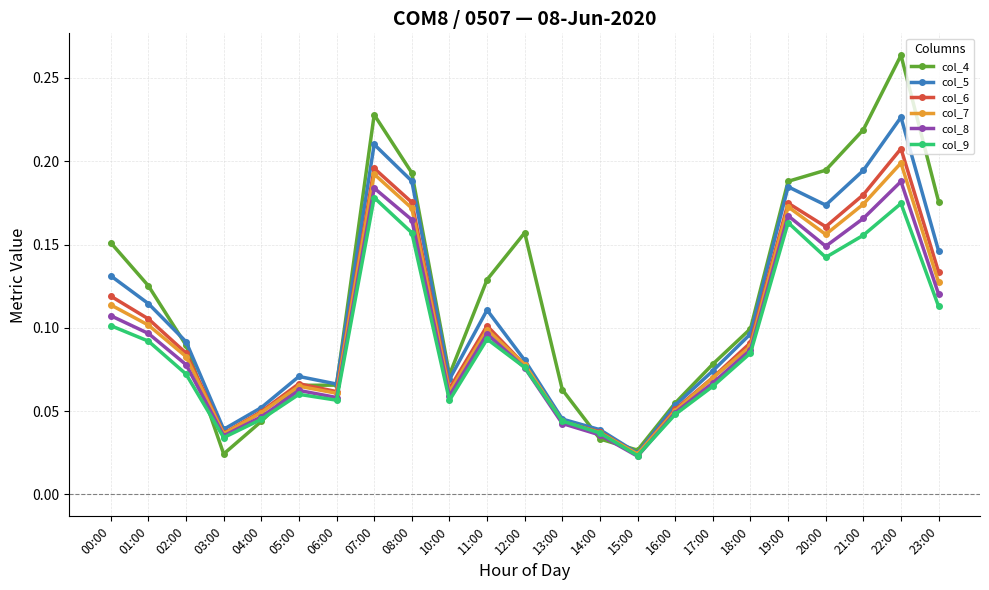

Is it true that col_5 equals 0.1 at 21:00?

False